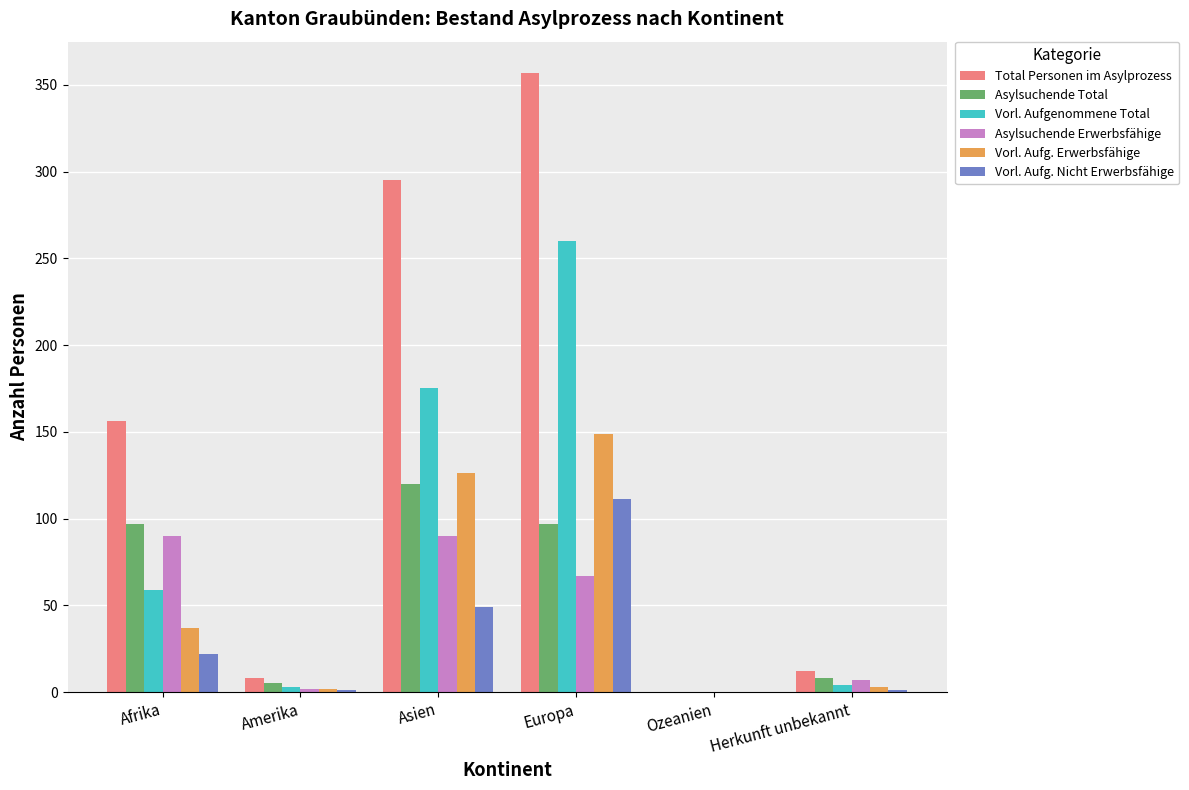

Which series has the largest range (max minus min)?

Total Personen im Asylprozess